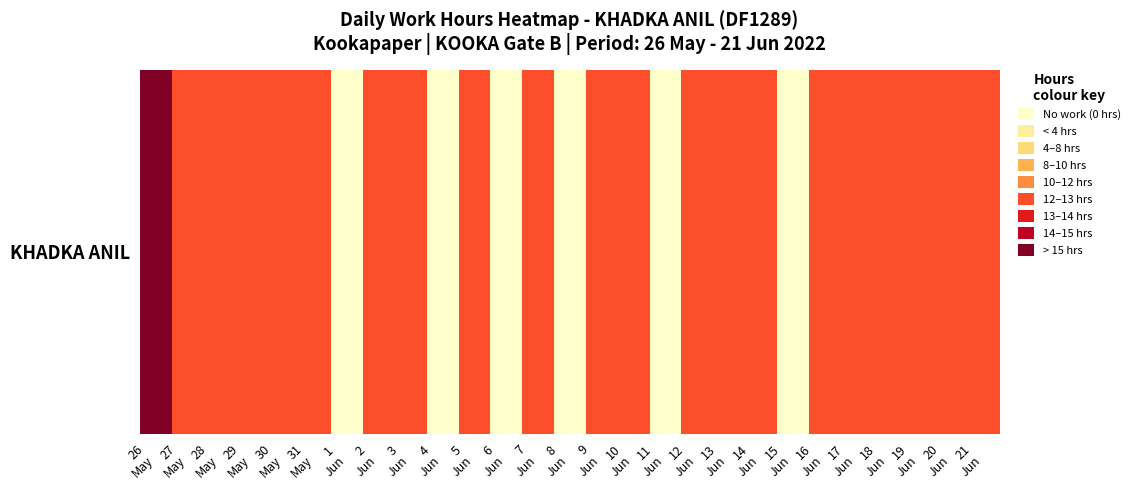

Between 7
Jun and 1
Jun, which is larger?

7
Jun